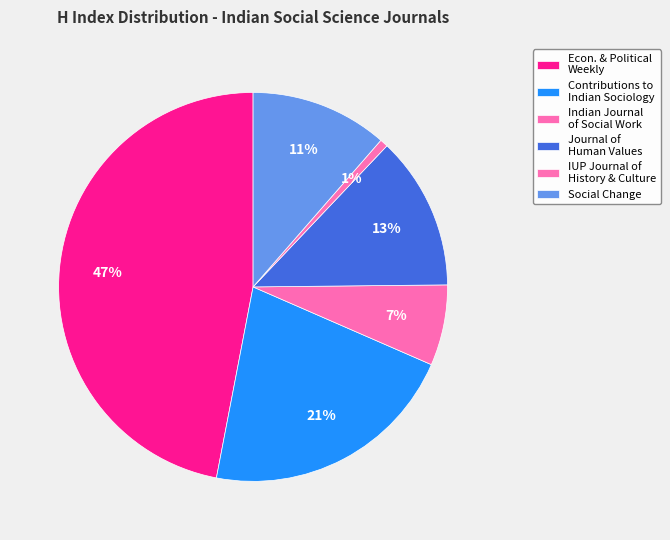

Is there a majority slice in this chart?

No